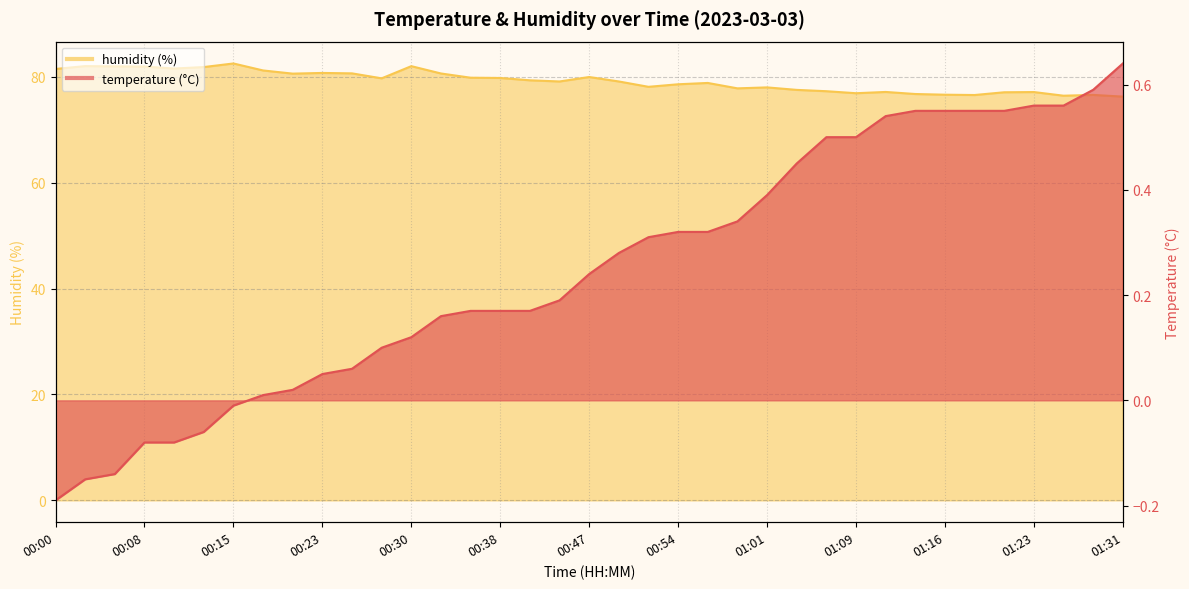

True or false: humidity and temperature intersect in this chart.

False